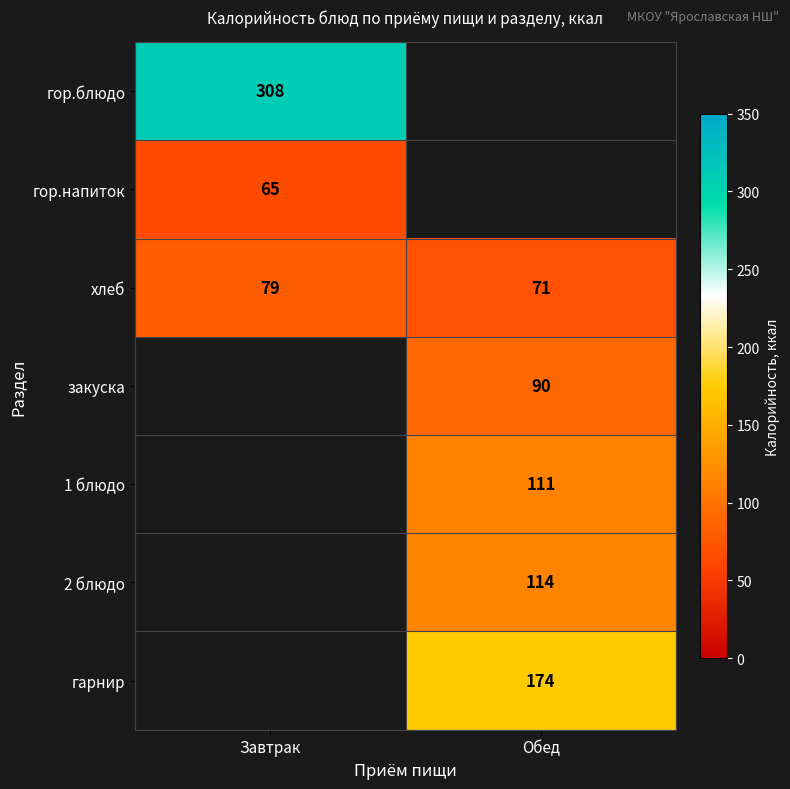

What is the average value of the хлеб series?

75